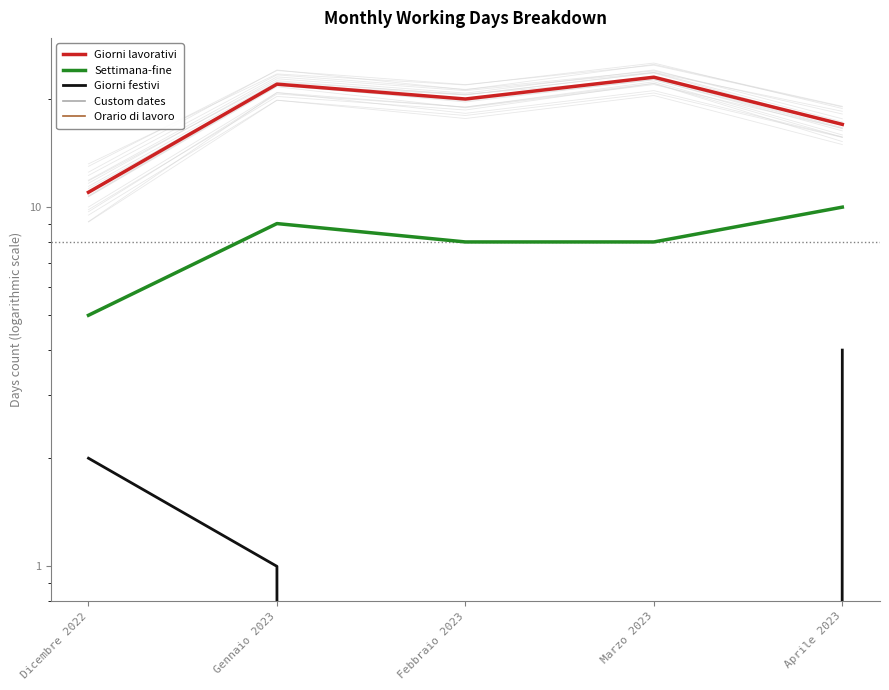

What is the label of the 5th point from the right?

Dicembre 2022